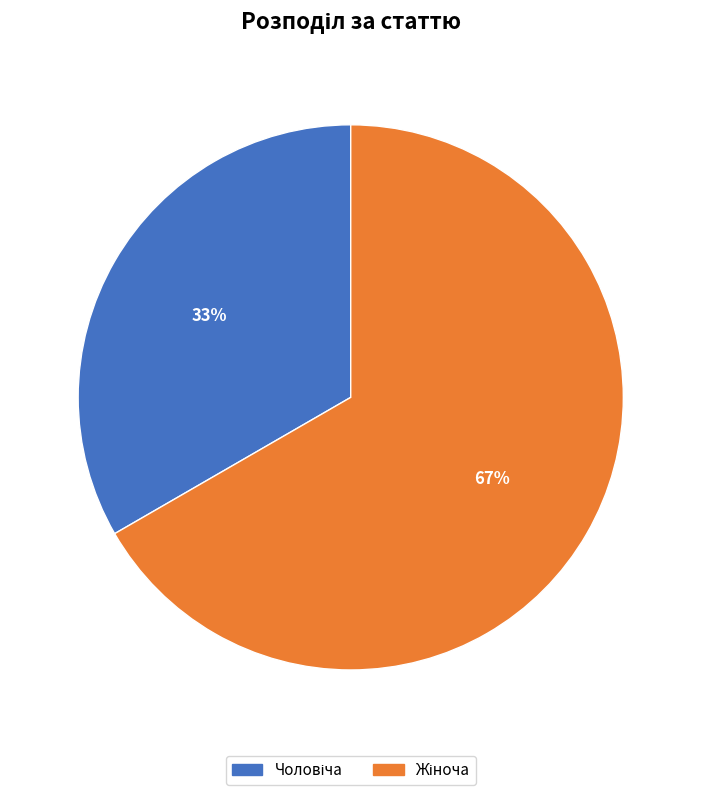

To the nearest percent, what is the average slice percentage?

50%